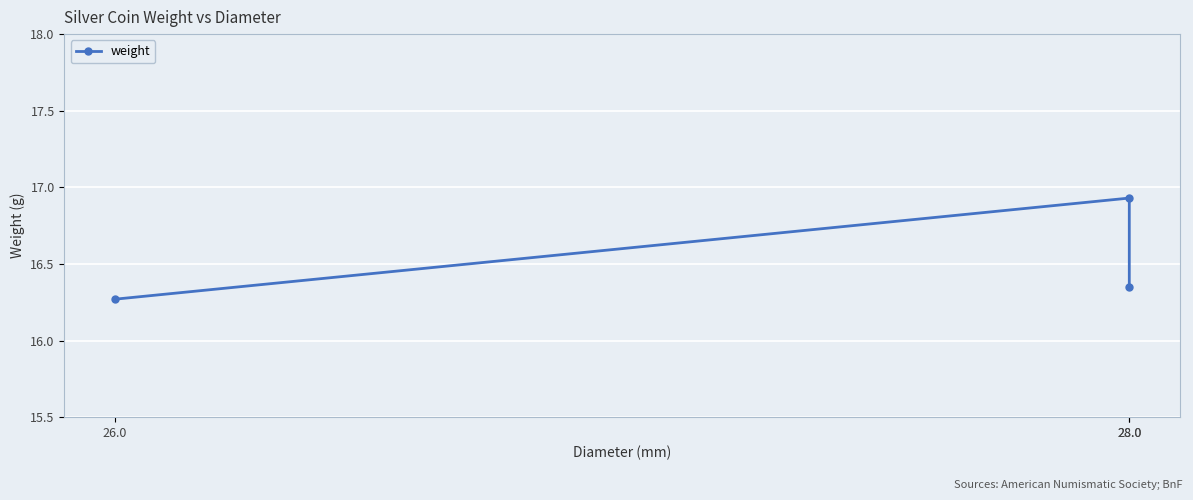

How many lines are shown in the chart?

1